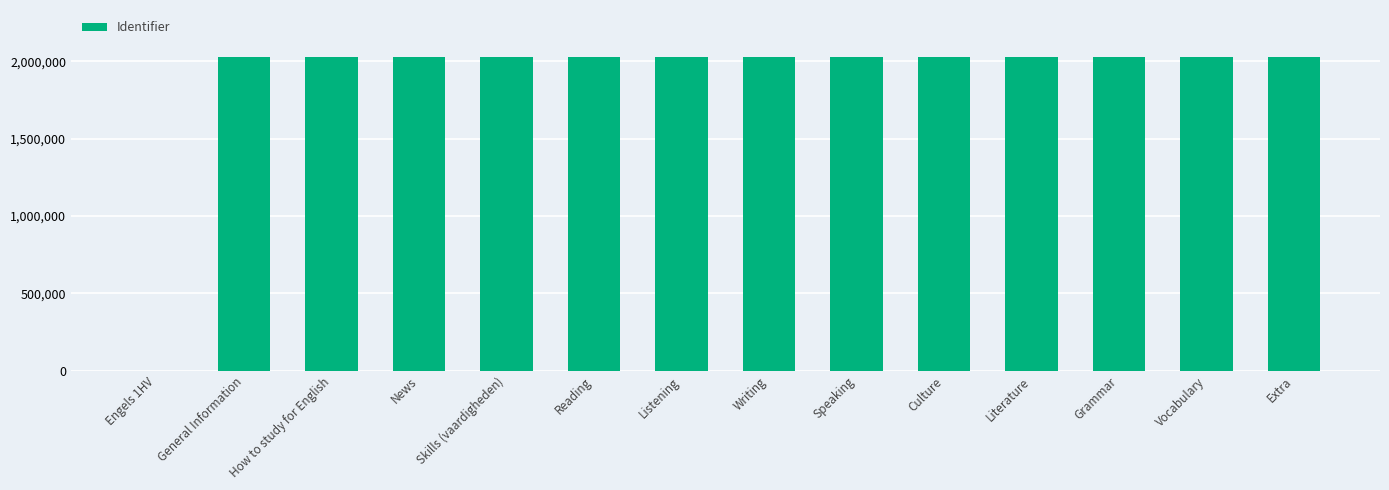

The value at Speaking is 2768942. True or false?

False